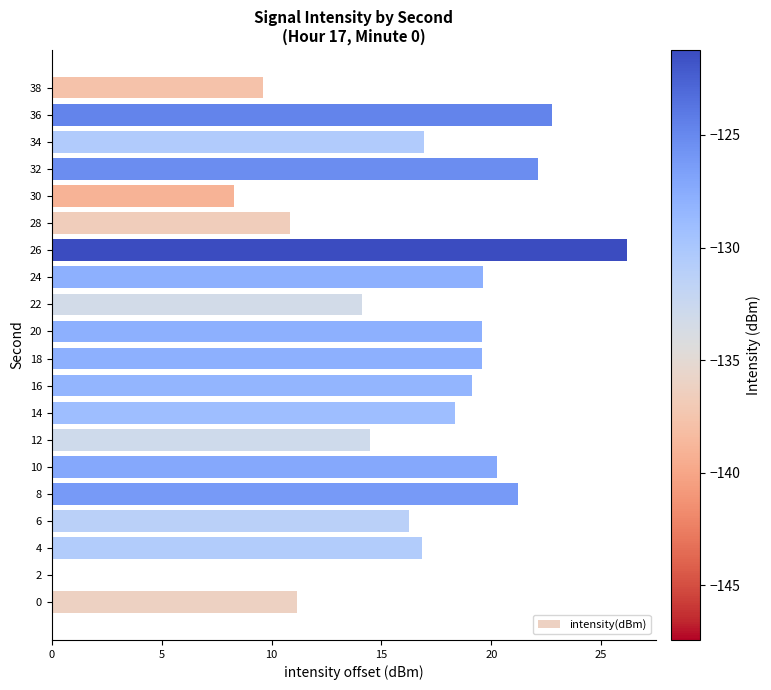

What is the ratio of the value at 38 to the value at 6?

0.6